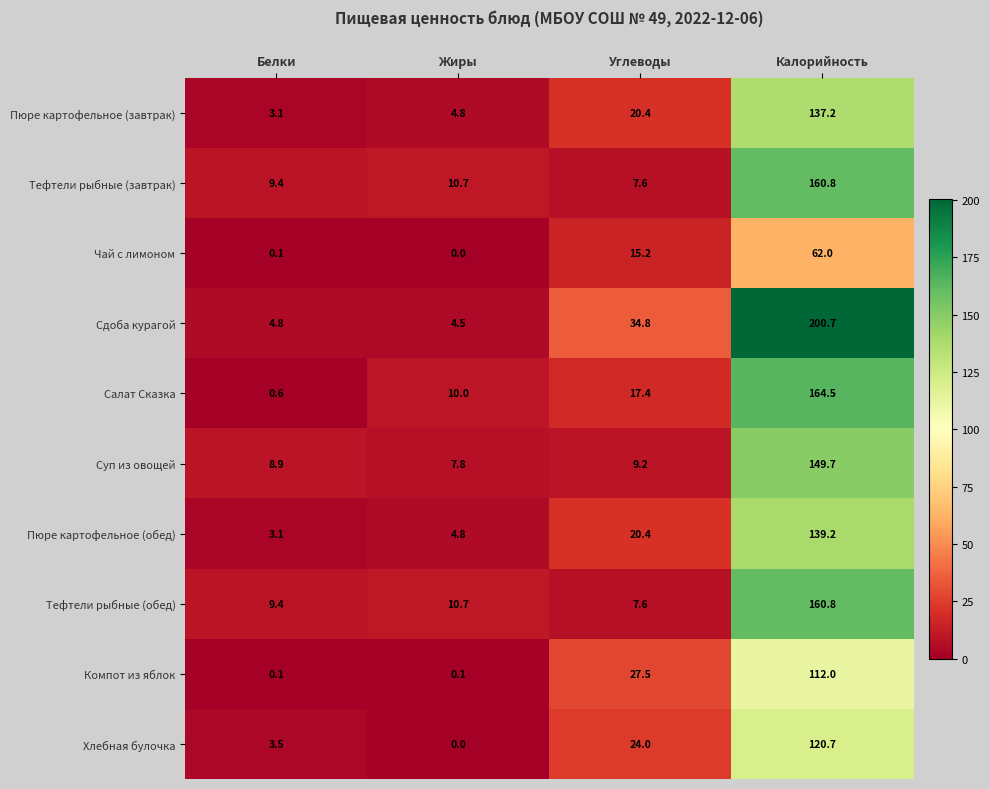

At which label does Тефтели рыбные (обед) first exceed 10?

Жиры